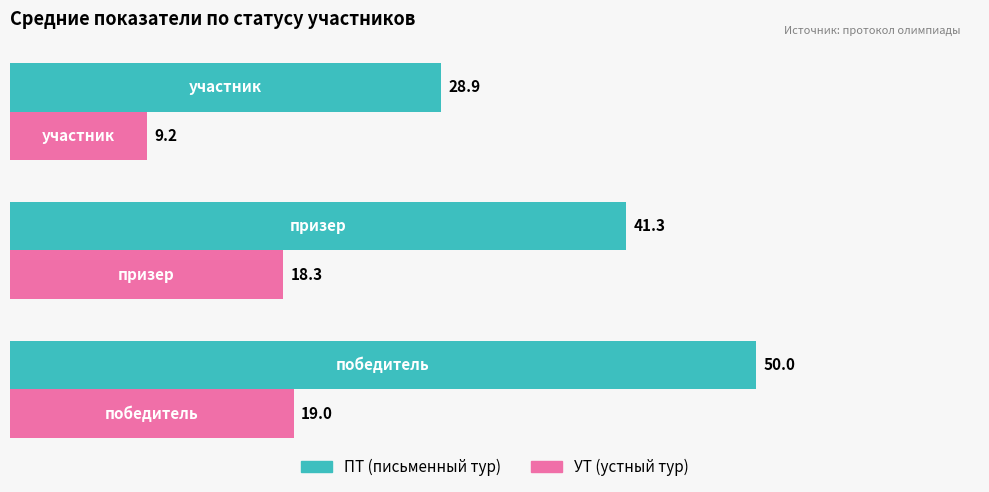

What is the greatest value displayed?

50.0